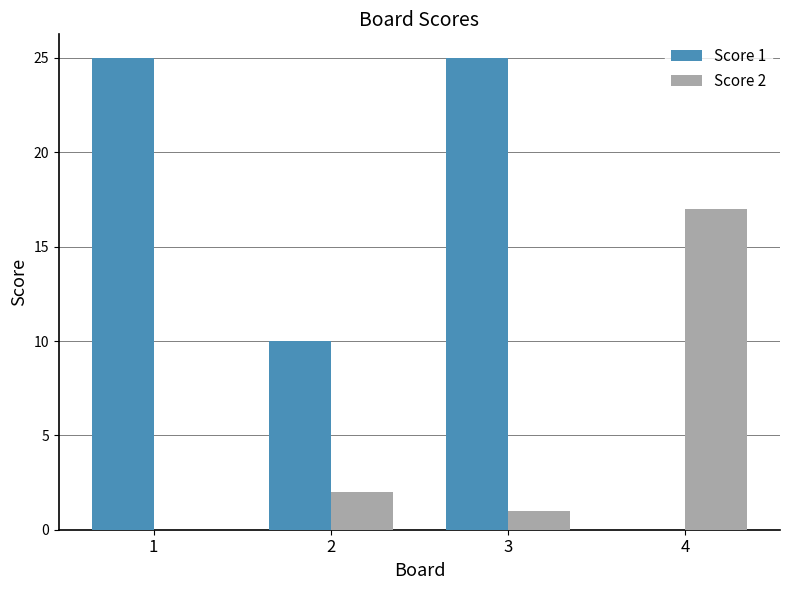

What is the sum of the Score 2 values at 1 and 4?

17